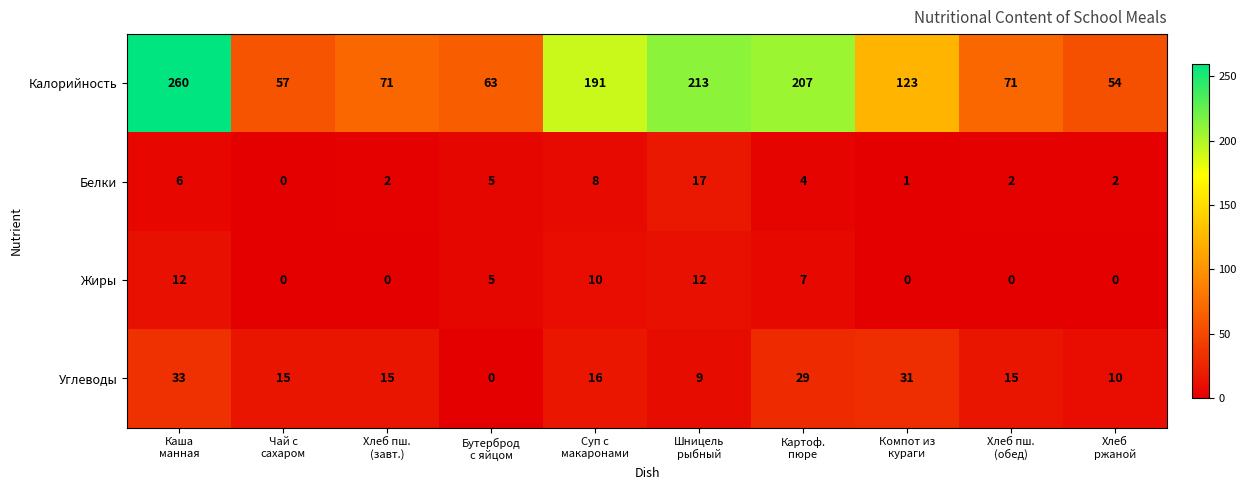

Count the Жиры values in the range 0 to 10.

8